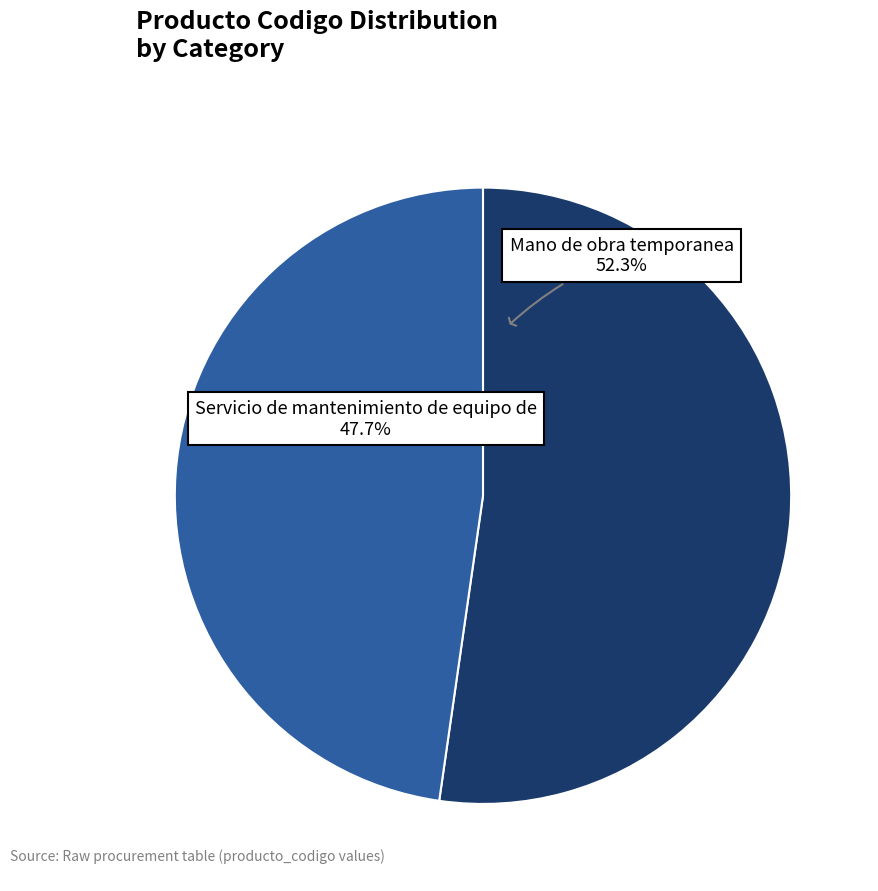

Between Servicio de mantenimiento de equipo de and Mano de obra temporanea, which is larger?

Mano de obra temporanea